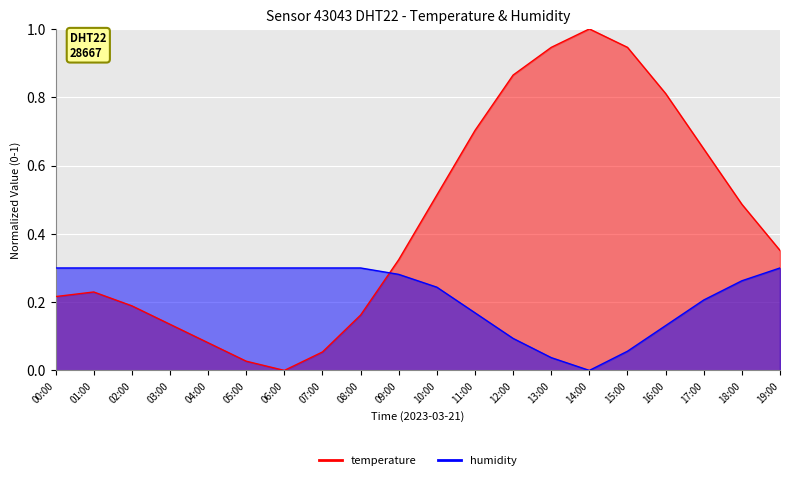

At which label is temperature closest to 0?

06:00